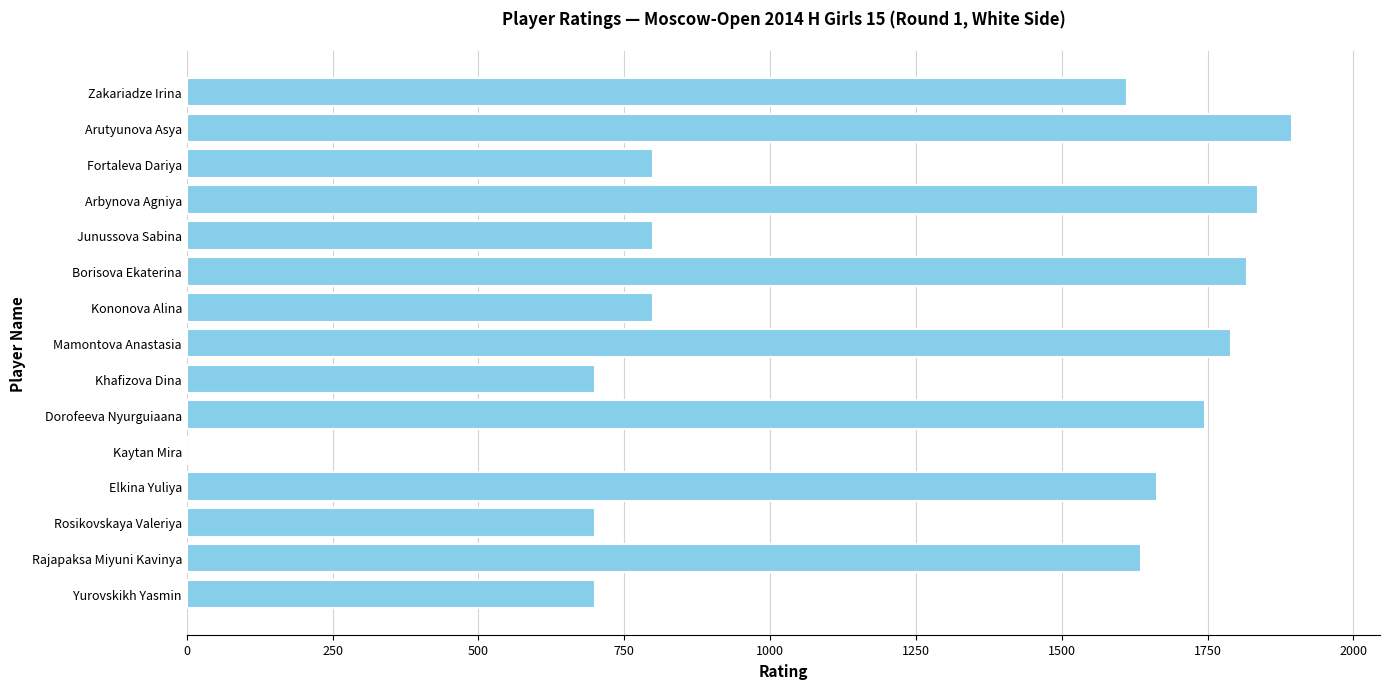

What is the sum of the values at Rajapaksa Miyuni Kavinya and Rosikovskaya Valeriya?

2335